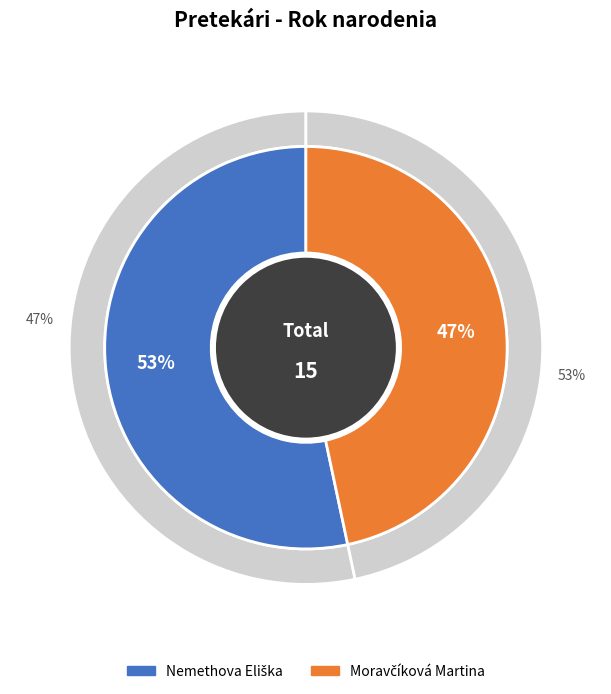

Count the number of slices in the pie.

2